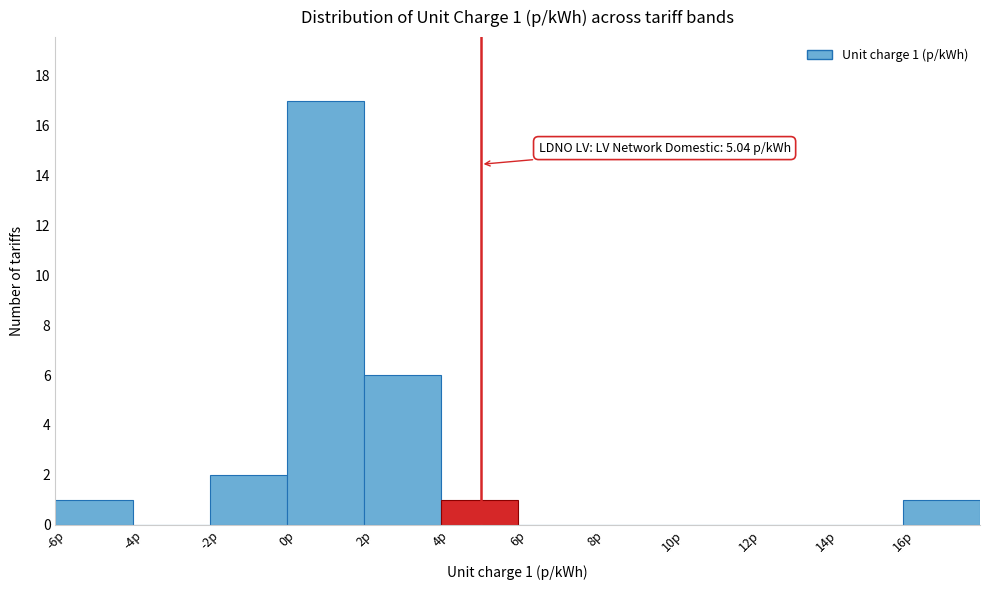

Which range on the x-axis has the tallest bar?

0 to 2